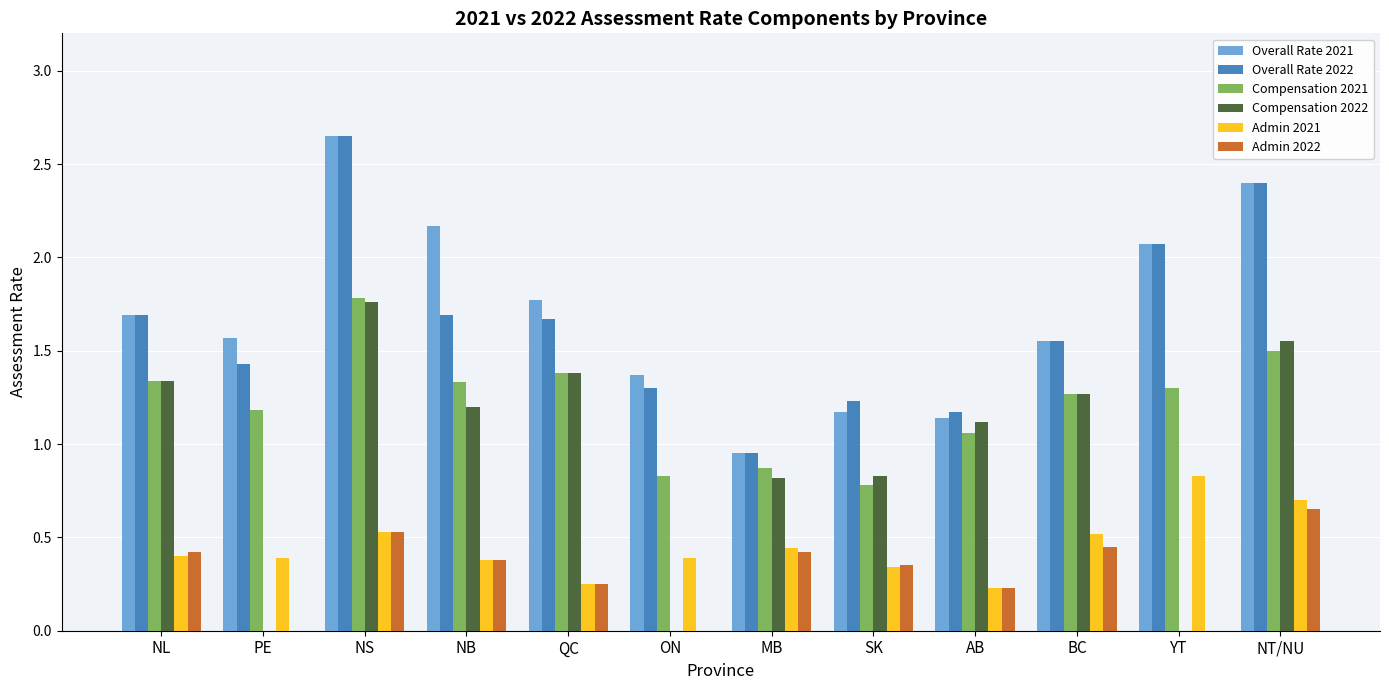

At which category is the sum across all series the highest?

NS